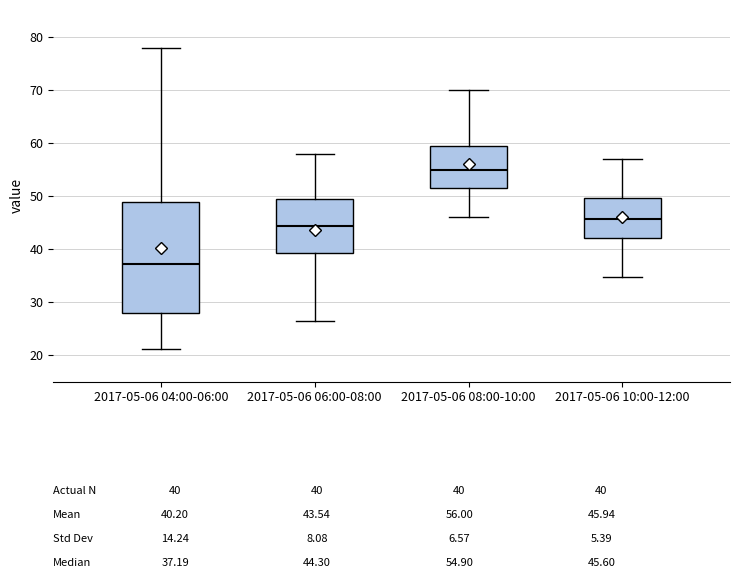

Comparing the boxes themselves (not the whiskers), which one is the tallest?

2017-05-06 04:00-06:00